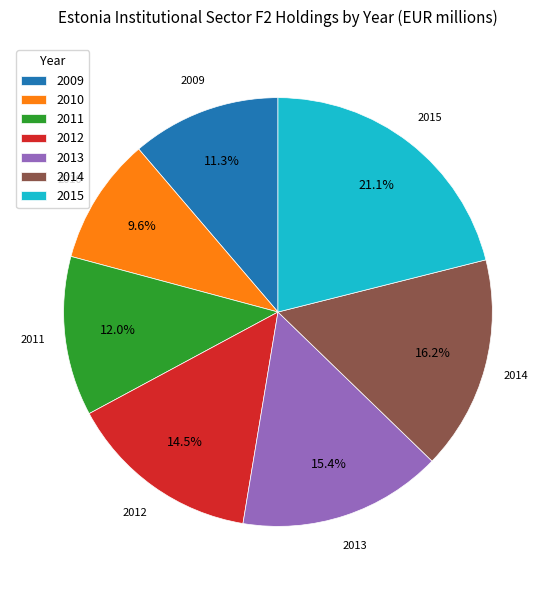

Approximately how many times larger is the value at 2009 compared to 2015?

0.5